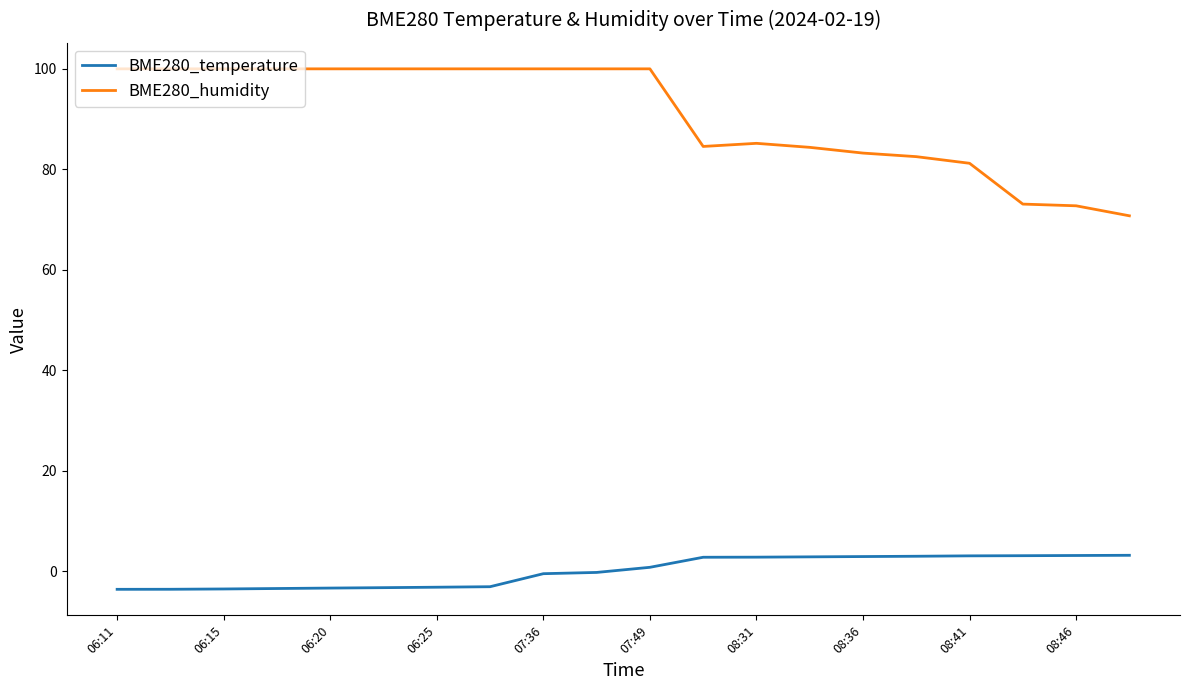

Which series has the widest spread of values?

BME280_humidity